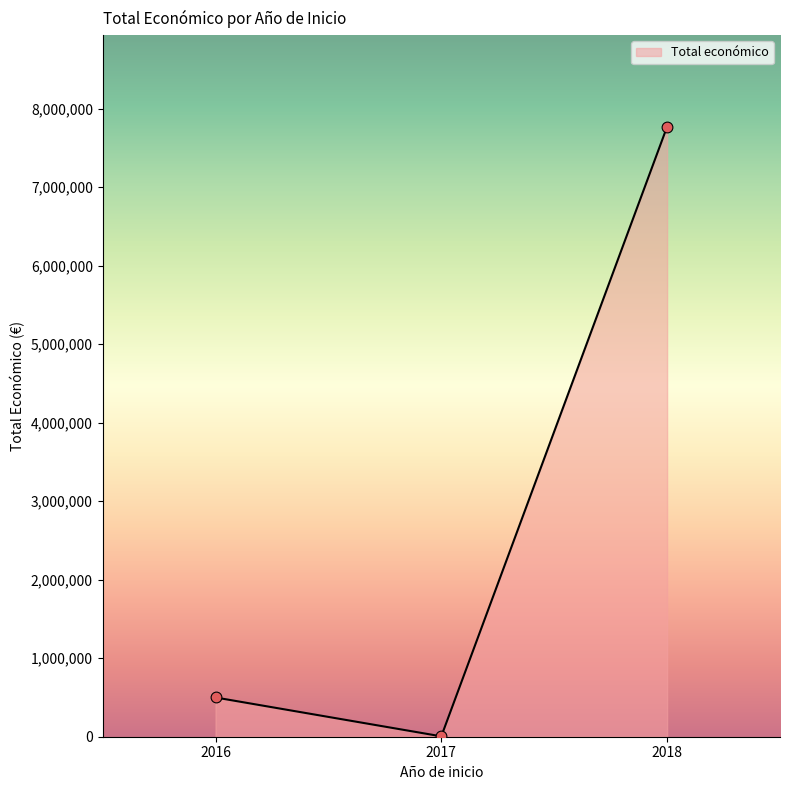

What is the change in value from 2016 to 2018?

+7271482